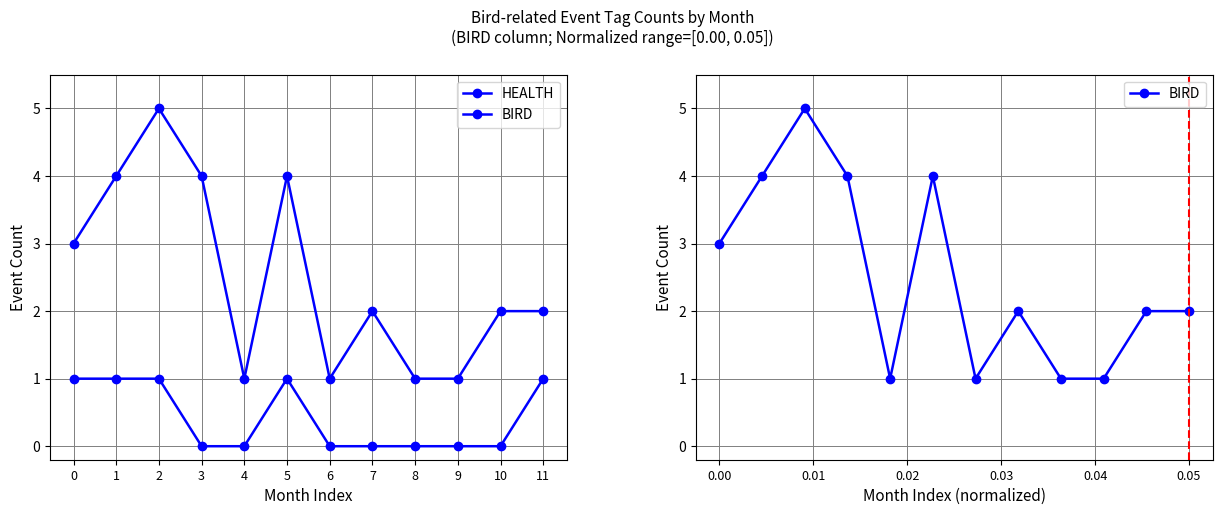

List the series in order of their peak value, highest first.

BIRD, HEALTH